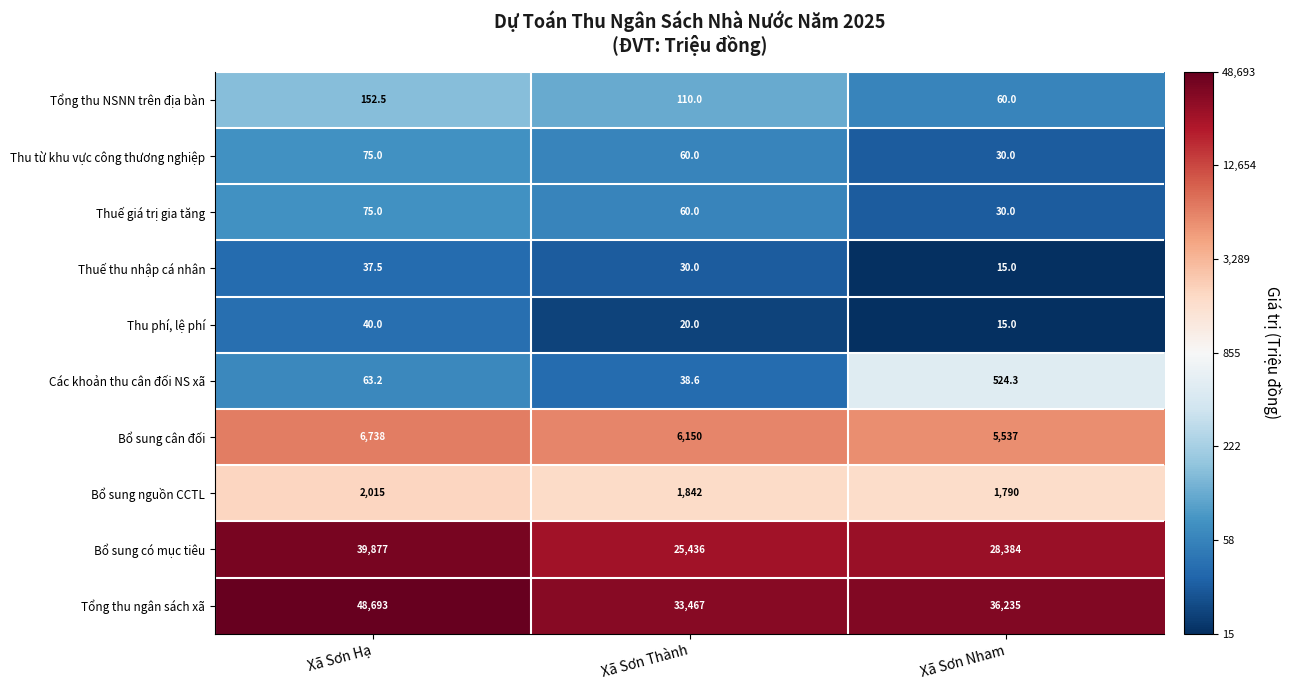

At which category is the sum across all series the highest?

Xã Sơn Hạ